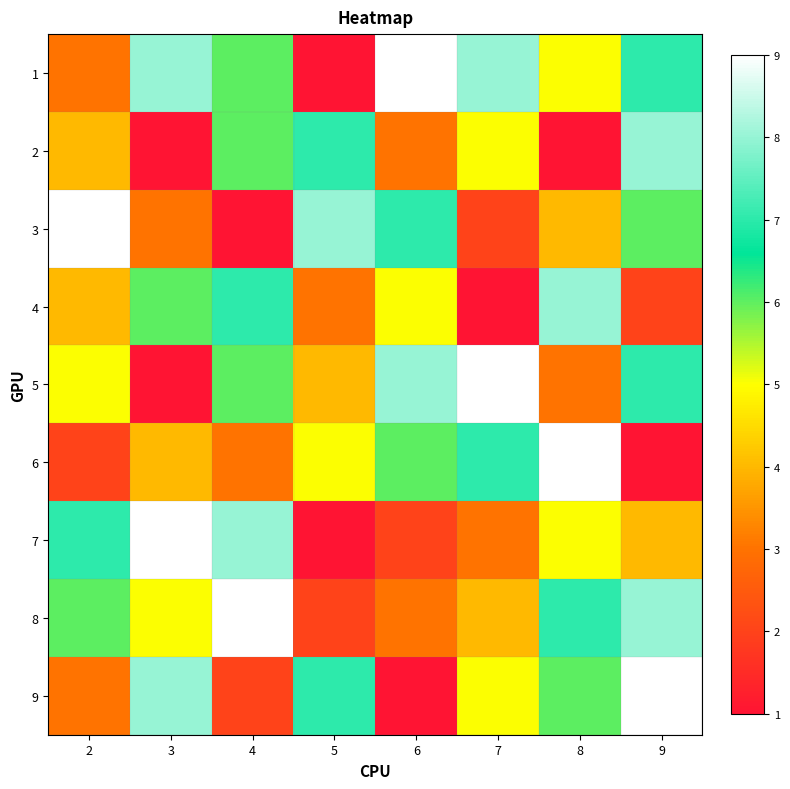

What is the minimum value shown in the chart?

1